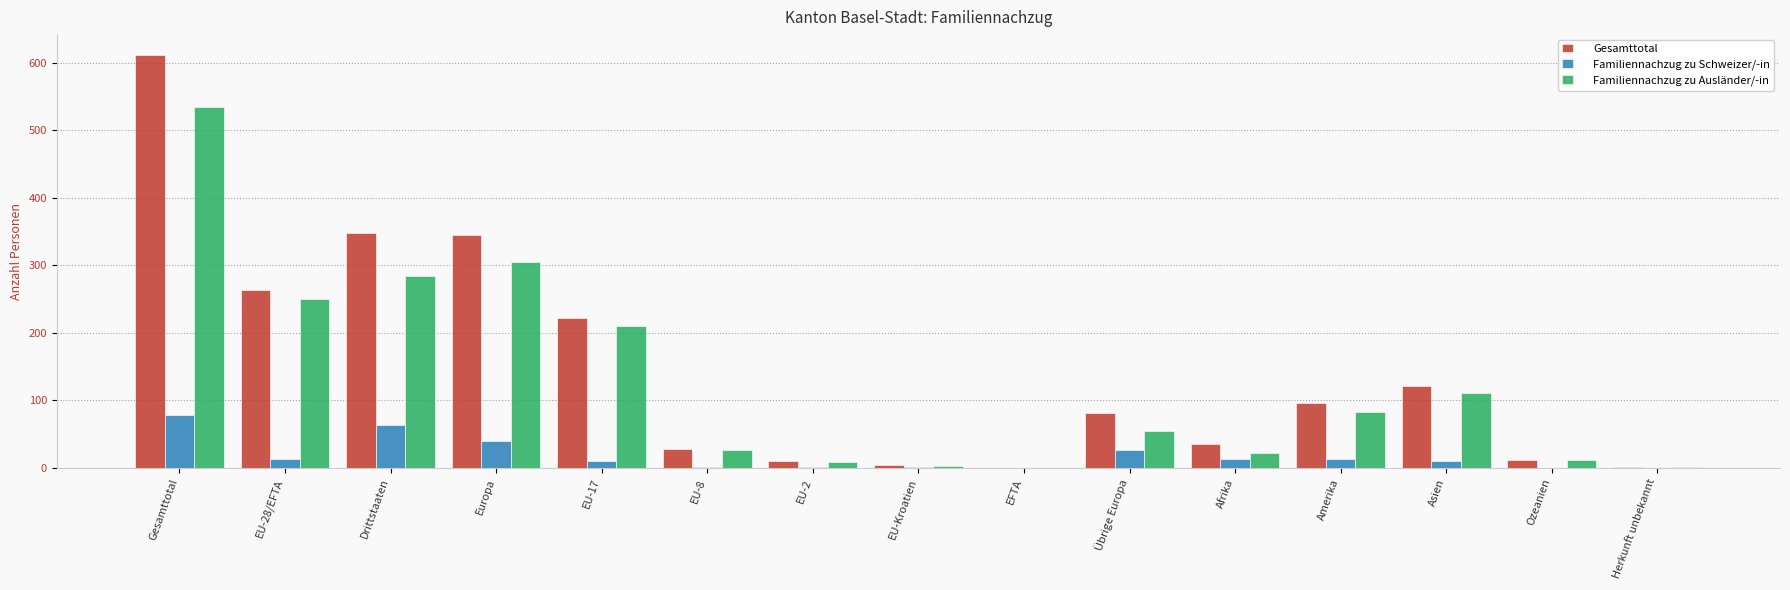

Is the value of Familiennachzug zu Schweizer/-in at Afrika greater than the value of Familiennachzug zu Ausländer/-in at Herkunft unbekannt?

Yes